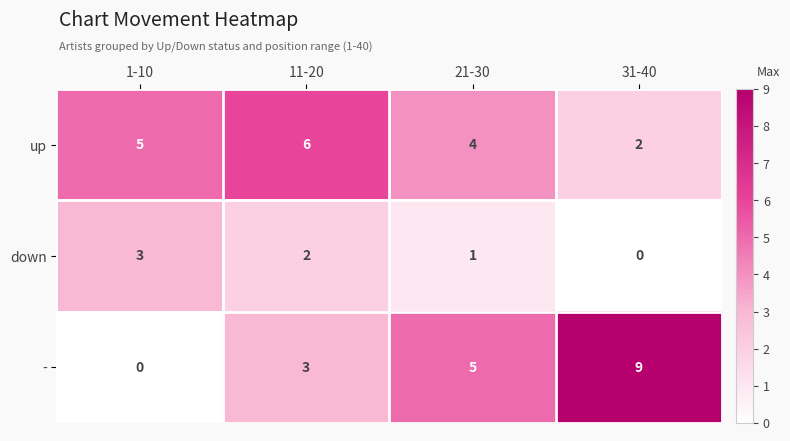

True or false: down has a value of 2 at 11-20.

True